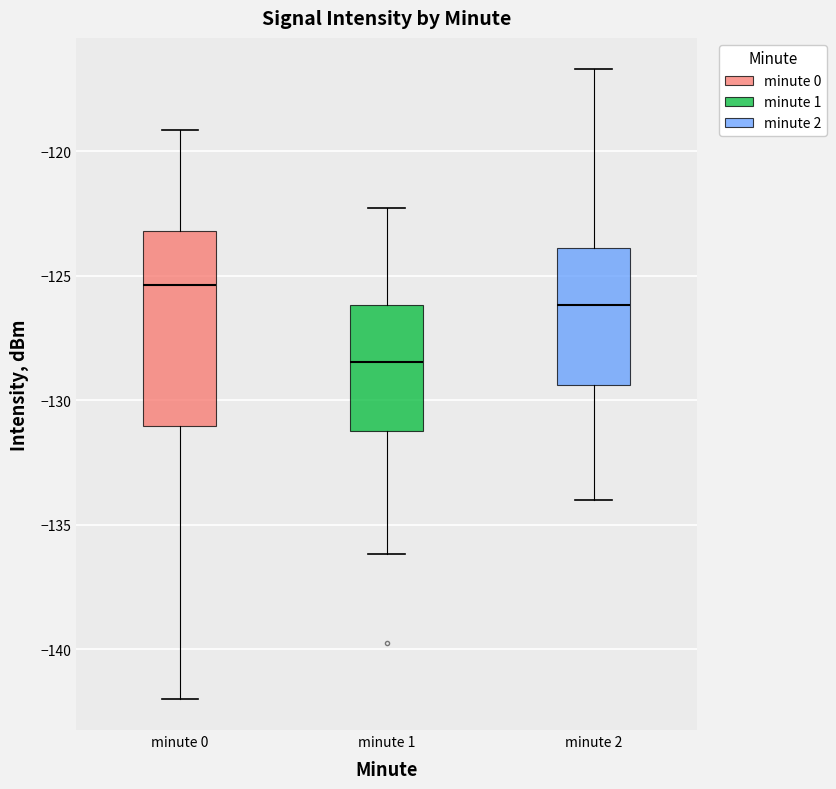

Which box has the lowest median line?

minute 1